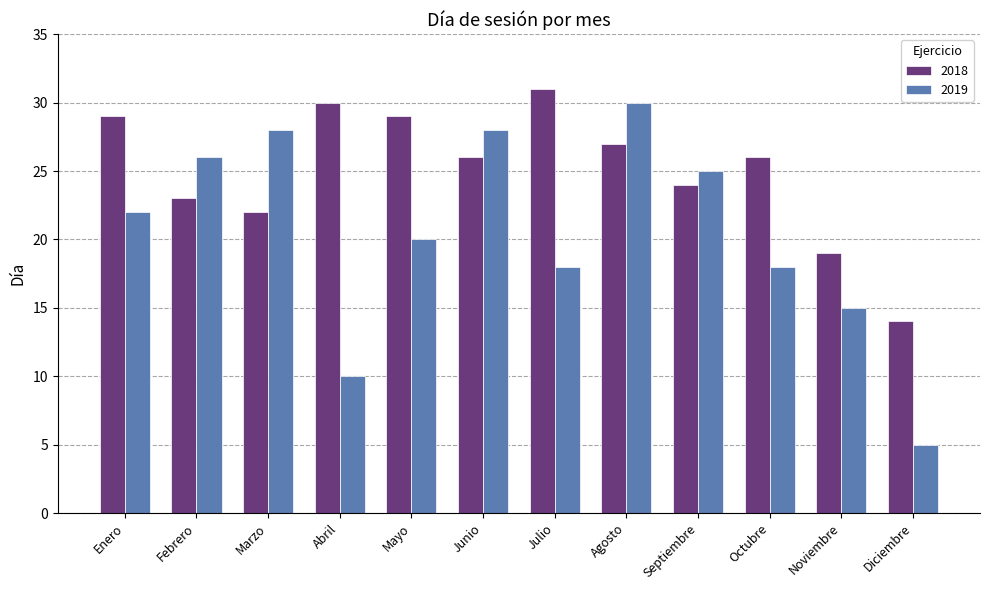

Is the value of 2019 at Julio greater than the value of 2018 at Junio?

No